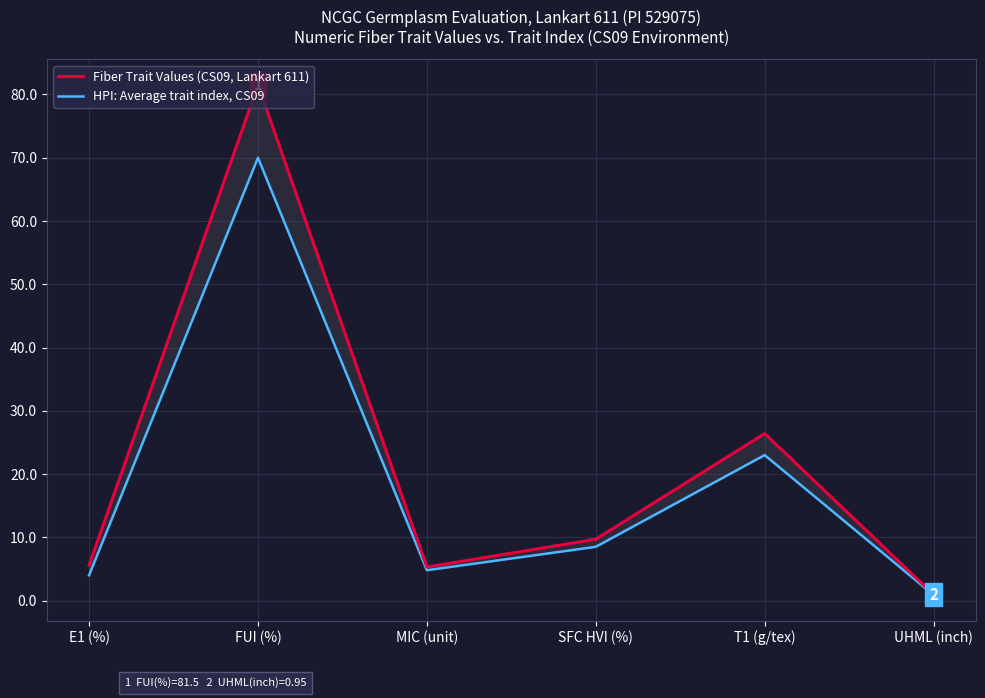

In HPI: Average trait index, CS09, how many points are lower than both neighbors (excluding endpoints)?

1